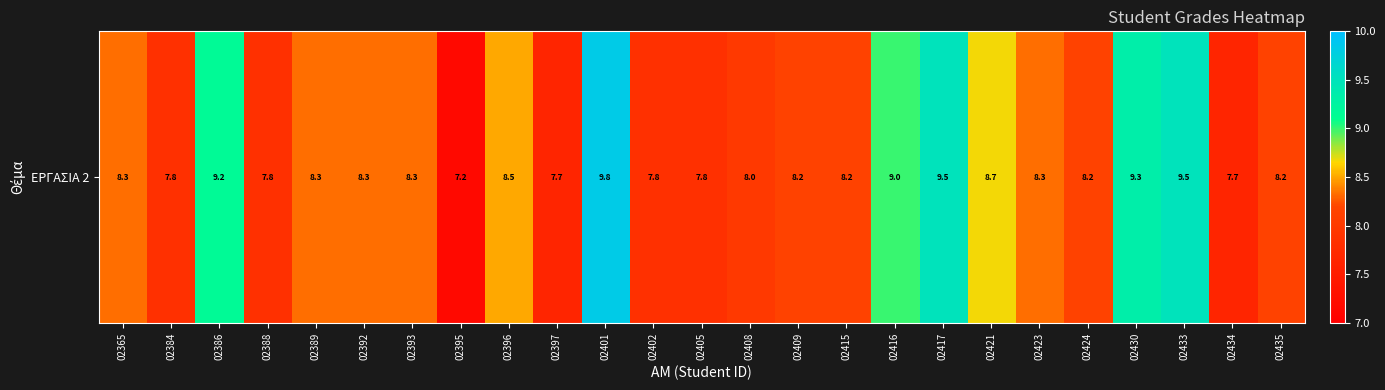

The value at 02402 is 4.5. True or false?

False